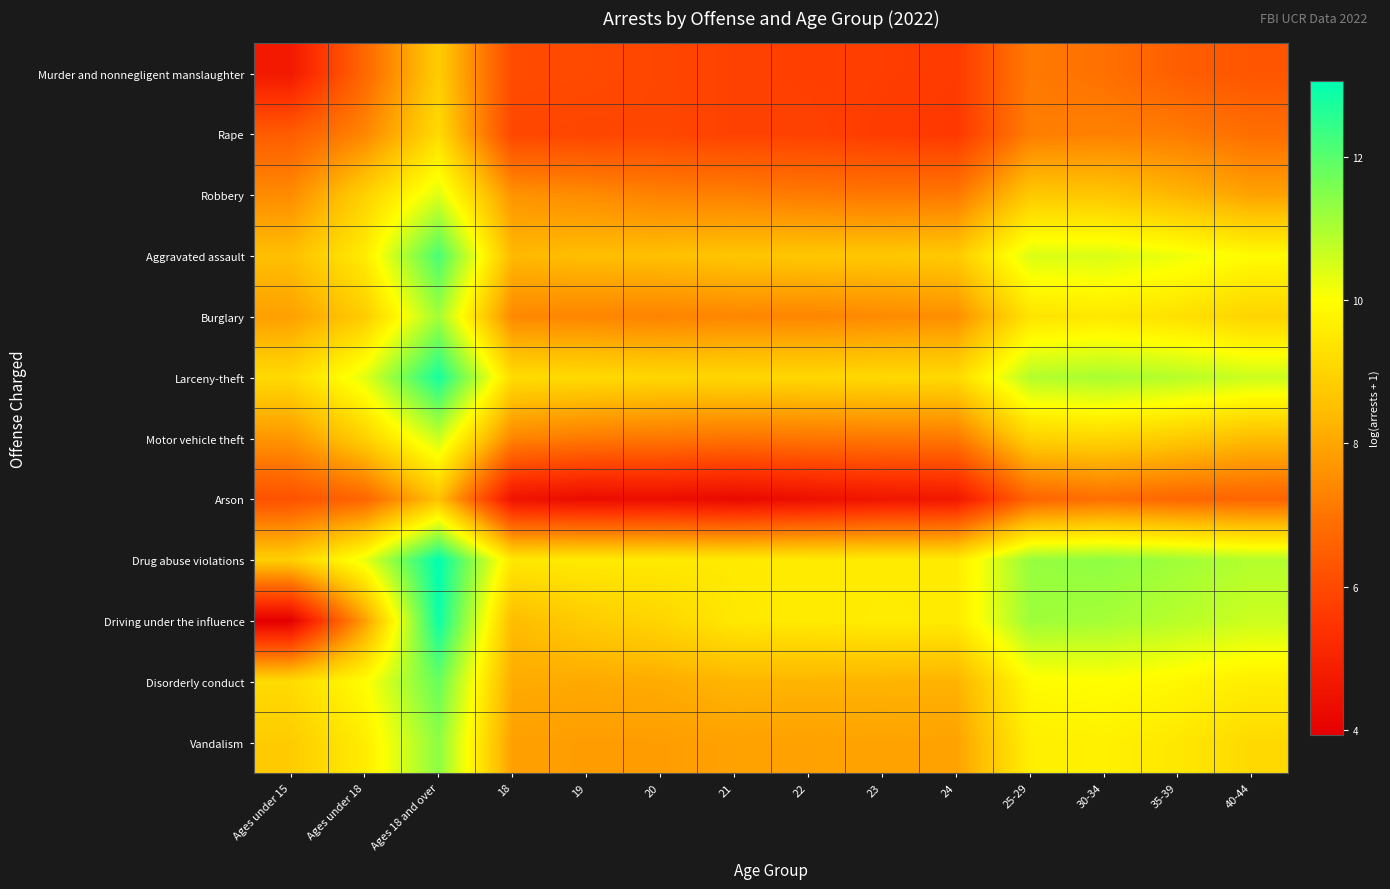

Reading left to right, transcribe all the data shown in this chart.

Murder and nonnegligent manslaughter: Ages under 15=4.7	Ages under 18=6.7	Ages 18 and over=8.8	18=6.0	19=6.0	20=5.9	21=5.8	22=5.7	23=5.7	24=5.6	25-29=7.1	30-34=6.9	35-39=6.5	40-44=6.3
Rape: Ages under 15=6.5	Ages under 18=7.4	Ages 18 and over=9.2	18=5.9	19=5.9	20=5.9	21=5.8	22=5.8	23=5.7	24=5.6	25-29=7.2	30-34=7.3	35-39=7.2	40-44=6.9
Robbery: Ages under 15=7.5	Ages under 18=8.9	Ages 18 and over=10.4	18=7.6	19=7.5	20=7.3	21=7.3	22=7.1	23=7.1	24=7.1	25-29=8.7	30-34=8.7	35-39=8.3	40-44=7.9
Aggravated assault: Ages under 15=8.5	Ages under 18=9.6	Ages 18 and over=12.2	18=8.4	19=8.5	20=8.5	21=8.7	22=8.7	23=8.7	24=8.8	25-29=10.4	30-34=10.5	35-39=10.2	40-44=9.9
Burglary: Ages under 15=7.9	Ages under 18=8.8	Ages 18 and over=11.1	18=7.4	19=7.3	20=7.3	21=7.4	22=7.4	23=7.5	24=7.6	25-29=9.4	30-34=9.5	35-39=9.3	40-44=9.0
Larceny-theft: Ages under 15=9.1	Ages under 18=10.3	Ages 18 and over=12.8	18=9.2	19=9.2	20=9.1	21=9.1	22=9.1	23=9.1	24=9.1	25-29=10.9	30-34=11.0	35-39=10.9	40-44=10.6
Motor vehicle theft: Ages under 15=7.7	Ages under 18=8.9	Ages 18 and over=10.6	18=7.4	19=7.1	20=7.1	21=7.0	22=7.0	23=7.1	24=7.1	25-29=8.9	30-34=9.0	35-39=8.8	40-44=8.4
Arson: Ages under 15=6.2	Ages under 18=6.7	Ages 18 and over=8.6	18=4.5	19=4.3	20=4.4	21=4.2	22=4.4	23=4.6	24=4.7	25-29=6.6	30-34=6.9	35-39=6.7	40-44=6.6
Drug abuse violations: Ages under 15=8.9	Ages under 18=10.3	Ages 18 and over=13.1	18=9.5	19=9.5	20=9.5	21=9.5	22=9.5	23=9.5	24=9.5	25-29=11.3	30-34=11.3	35-39=11.1	40-44=10.9
Driving under the influence: Ages under 15=3.9	Ages under 18=7.8	Ages 18 and over=12.9	18=8.4	19=8.8	20=9.0	21=9.5	22=9.5	23=9.6	24=9.6	25-29=11.2	30-34=11.1	35-39=10.9	40-44=10.6
Disorderly conduct: Ages under 15=9.2	Ages under 18=10.0	Ages 18 and over=11.8	18=8.1	19=8.1	20=8.1	21=8.3	22=8.3	23=8.3	24=8.3	25-29=9.9	30-34=10.0	35-39=9.8	40-44=9.6
Vandalism: Ages under 15=8.8	Ages under 18=9.6	Ages 18 and over=11.4	18=7.9	19=7.8	20=7.8	21=7.9	22=7.9	23=7.9	24=7.9	25-29=9.6	30-34=9.7	35-39=9.5	40-44=9.1